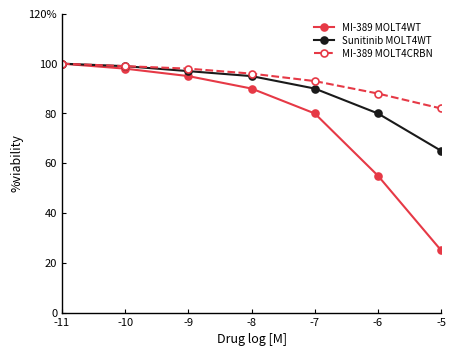

What are all the series names shown in the legend?

MI-389 MOLT4WT, Sunitinib MOLT4WT, MI-389 MOLT4CRBN